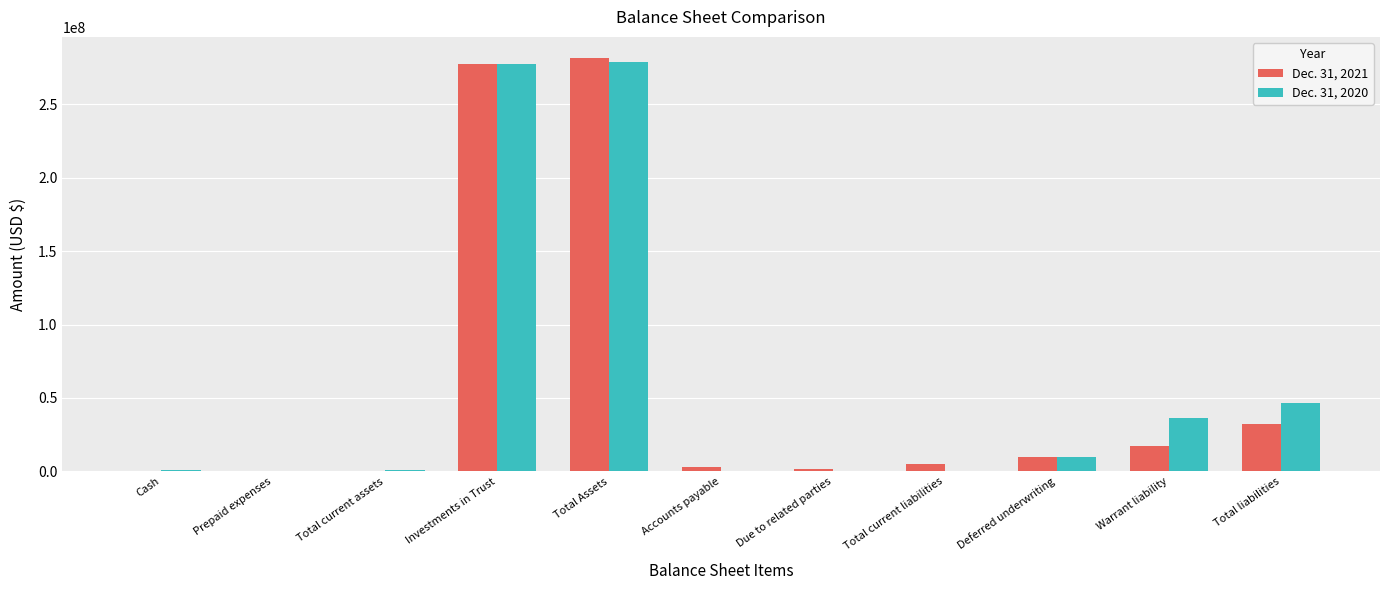

What is the maximum value shown in the chart?

281952216